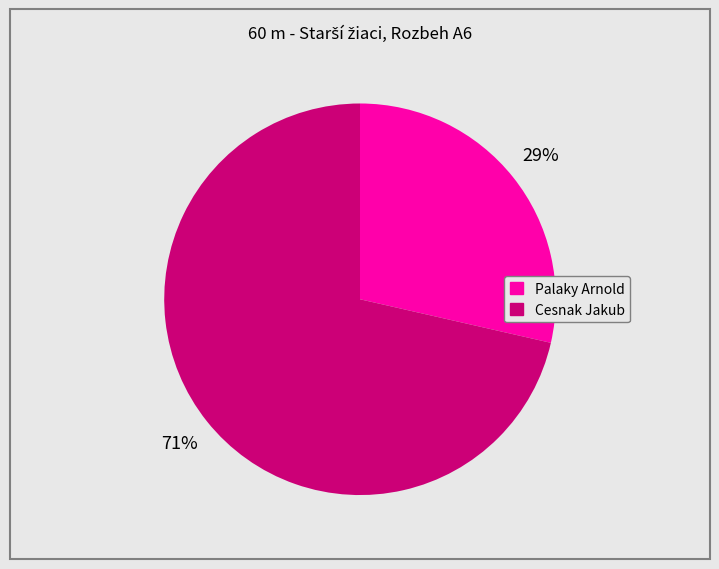

To the nearest percent, what is the average slice percentage?

50%